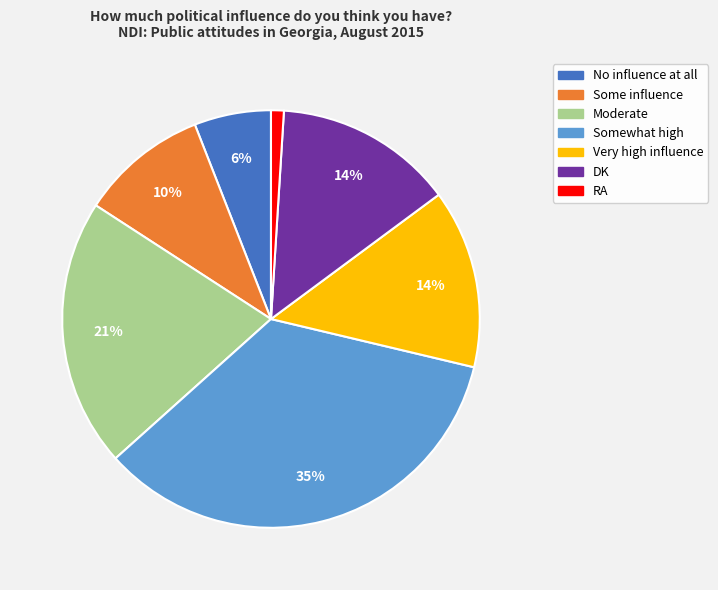

Between Very high influence and No influence at all, which is larger?

Very high influence